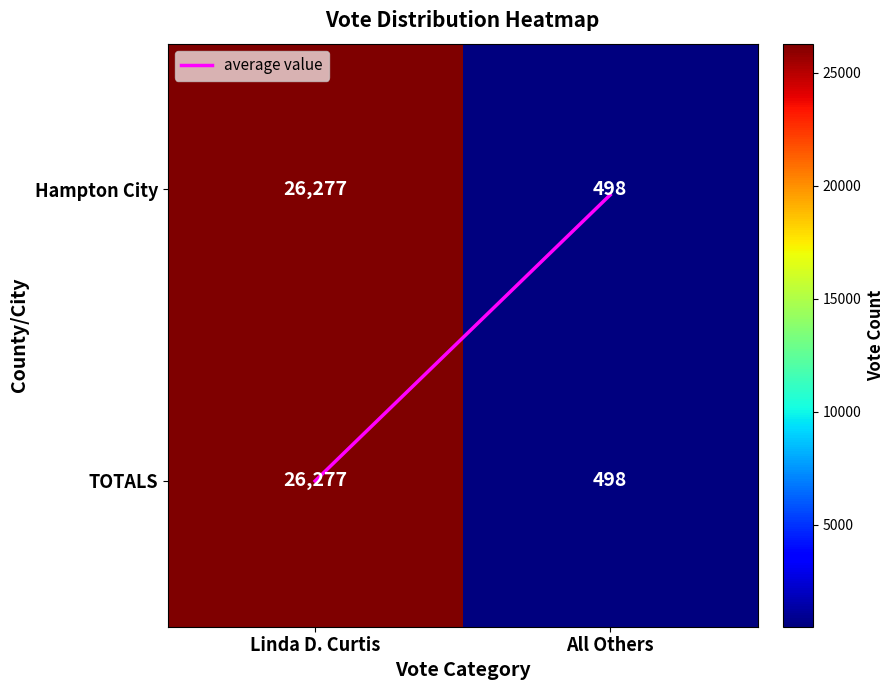

Reading left to right, transcribe all the data shown in this chart.

Hampton City: Linda D. Curtis=26277	All Others=498
TOTALS: Linda D. Curtis=26277	All Others=498